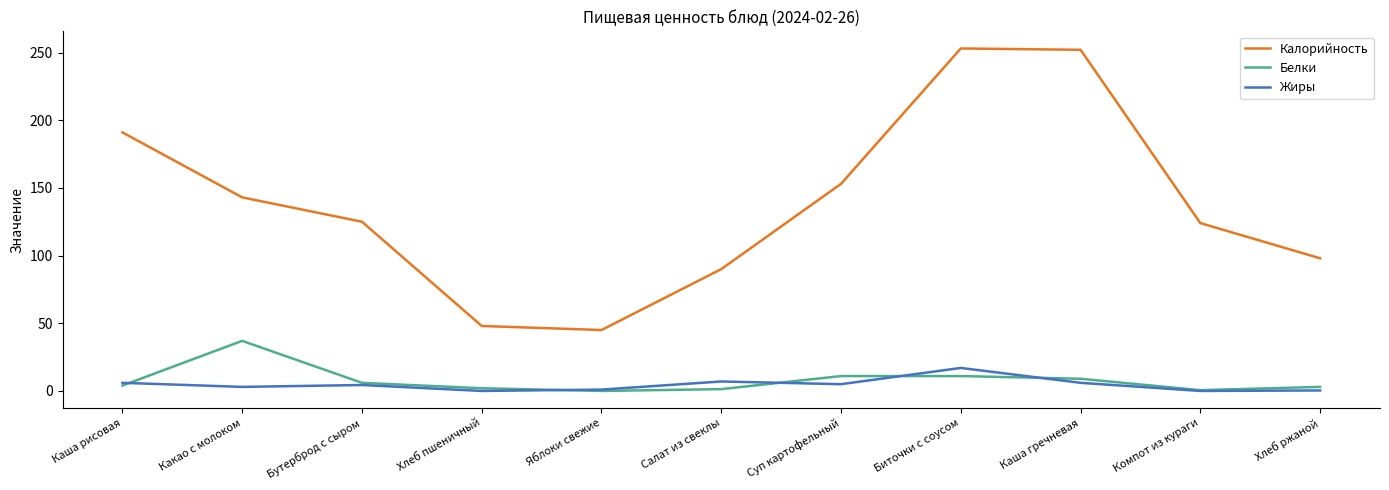

What is the sum of all Жиры values?

49.8